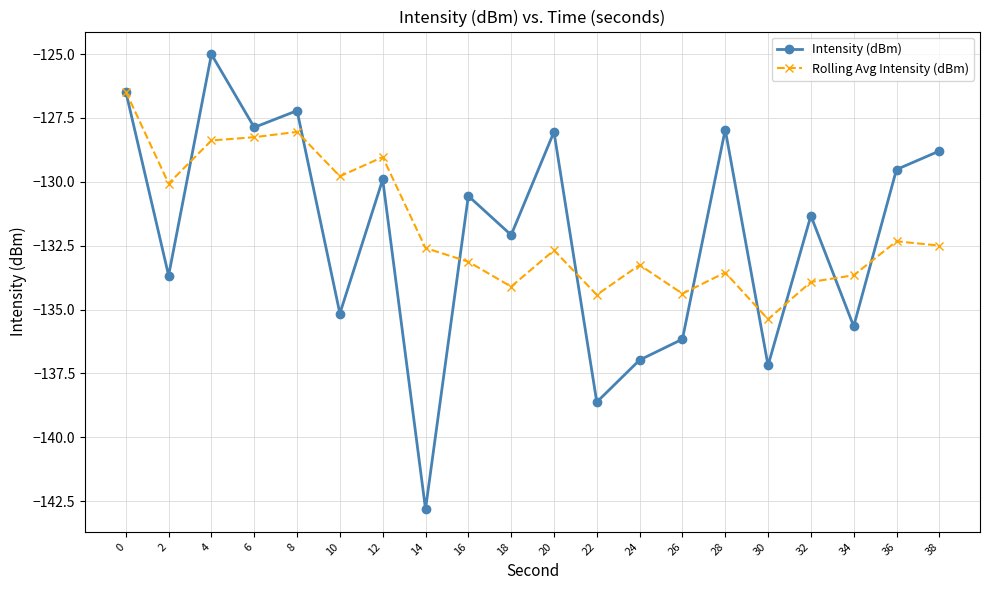

How many lines are shown in the chart?

2